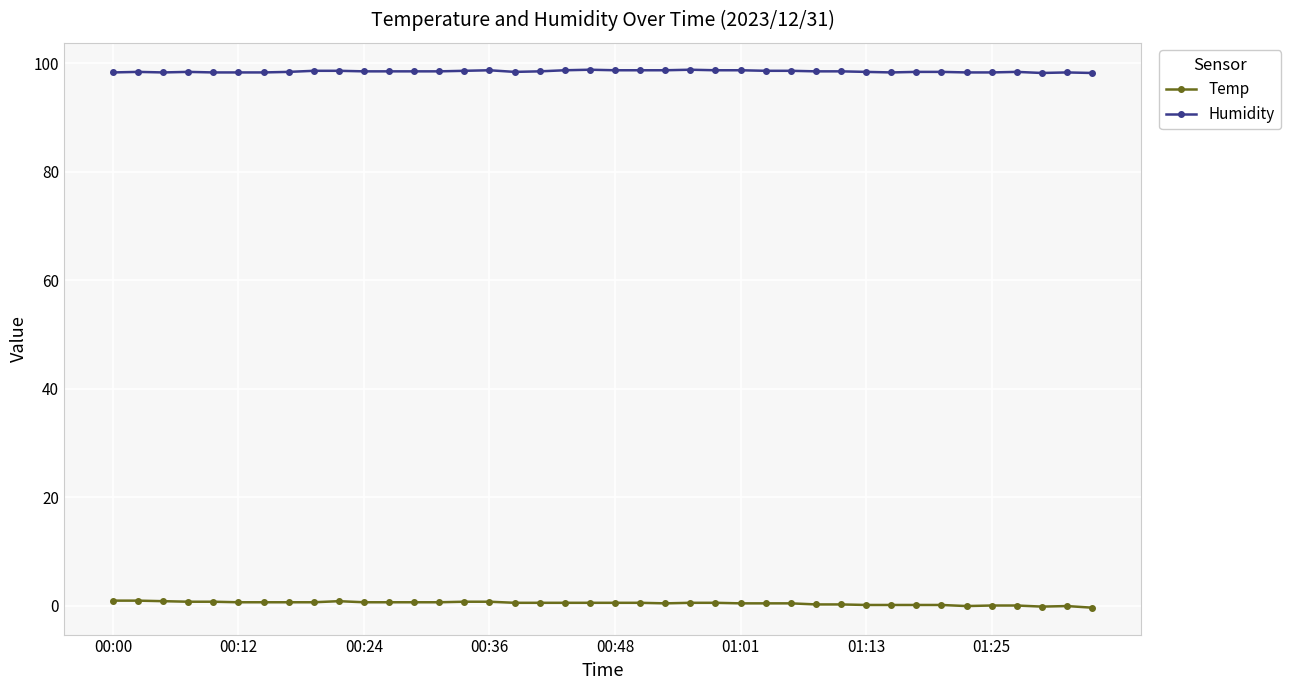

True or false: Temp has more than 0 interior local peaks.

True